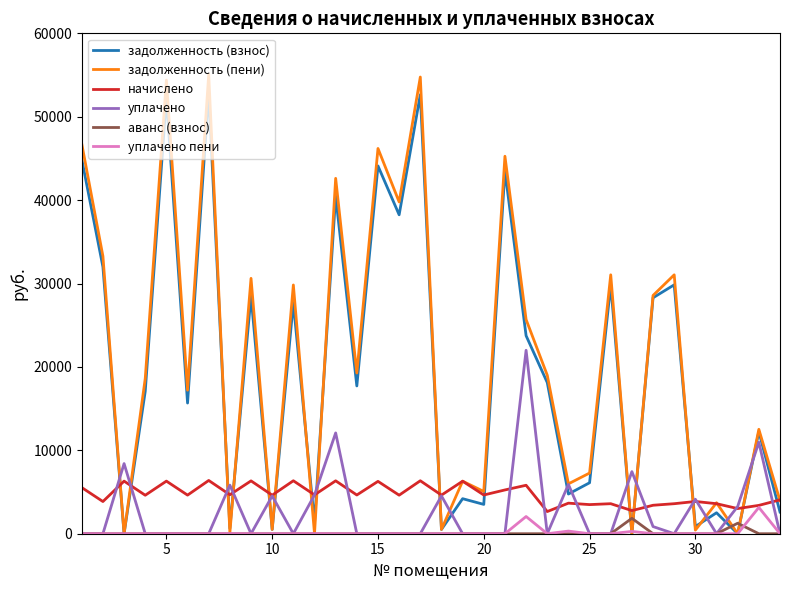

What is the highest value of the задолженность (взнос) series?

52943.1